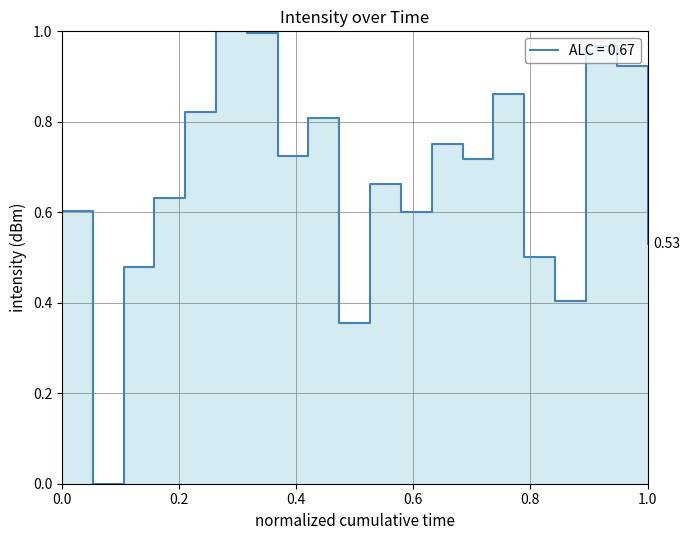

True or false: the data shows 1.0 at 0.0.

False